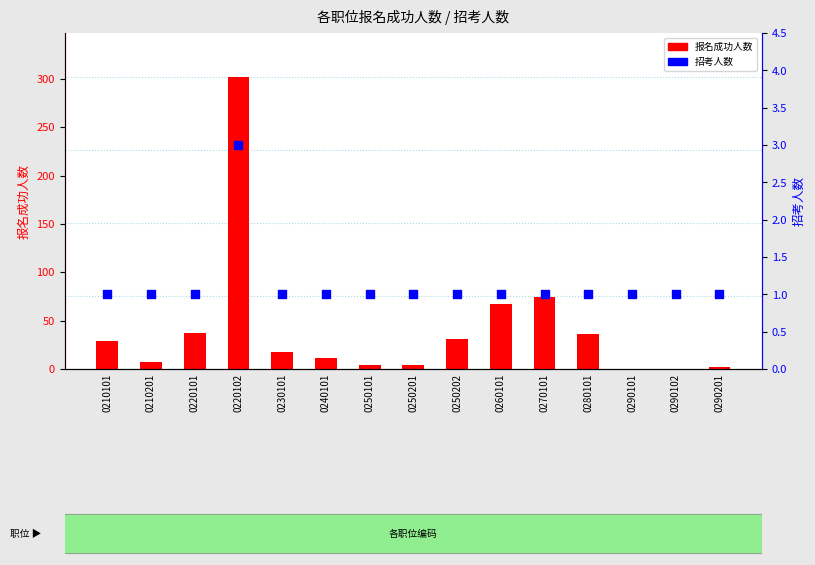

What is the total value across all series at 0210101?

30